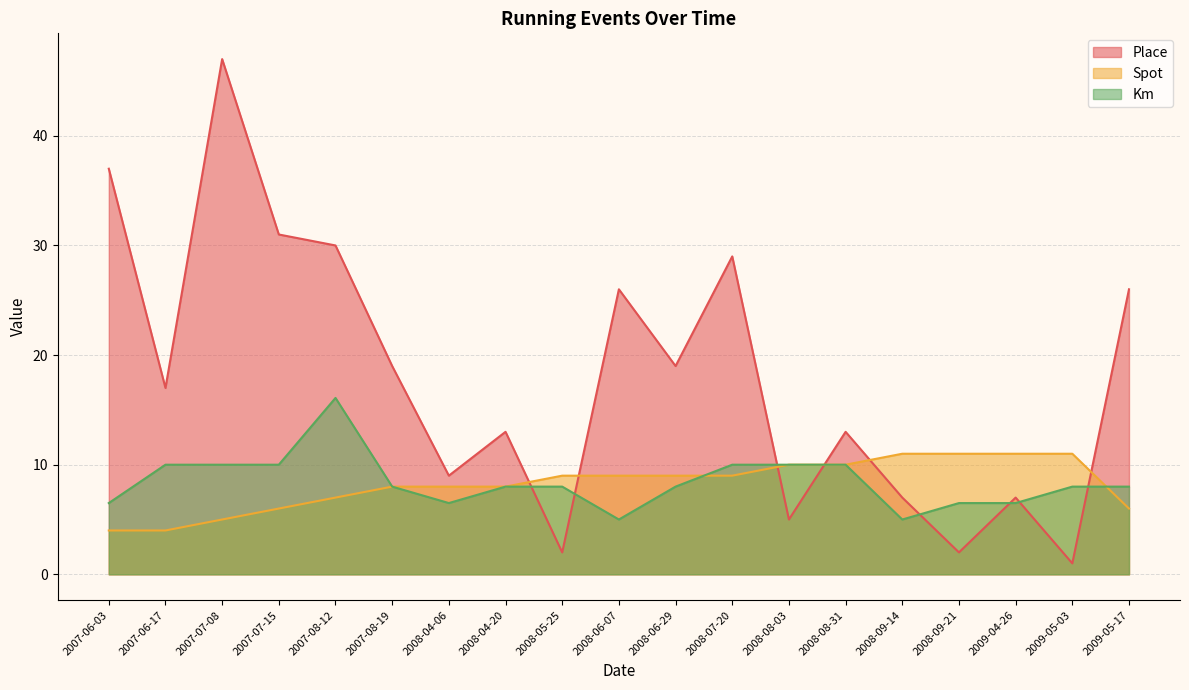

At how many categories does at least one series exceed 18?

9